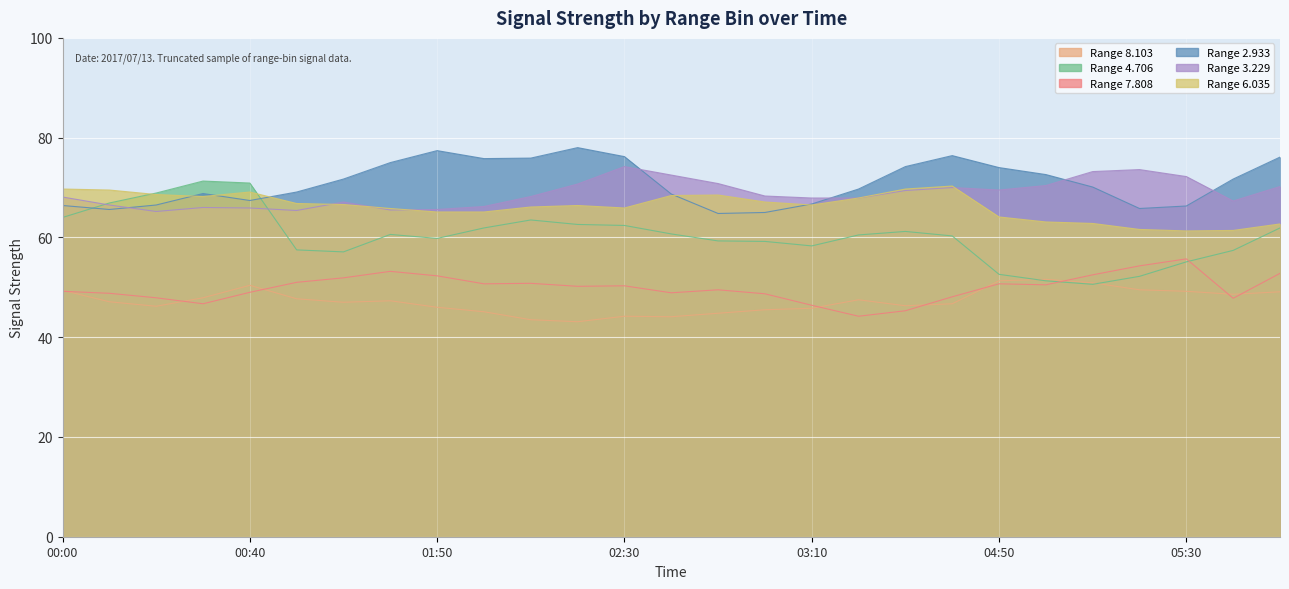

What is the difference between the second highest and minimum values in the 3.229 series?

8.4